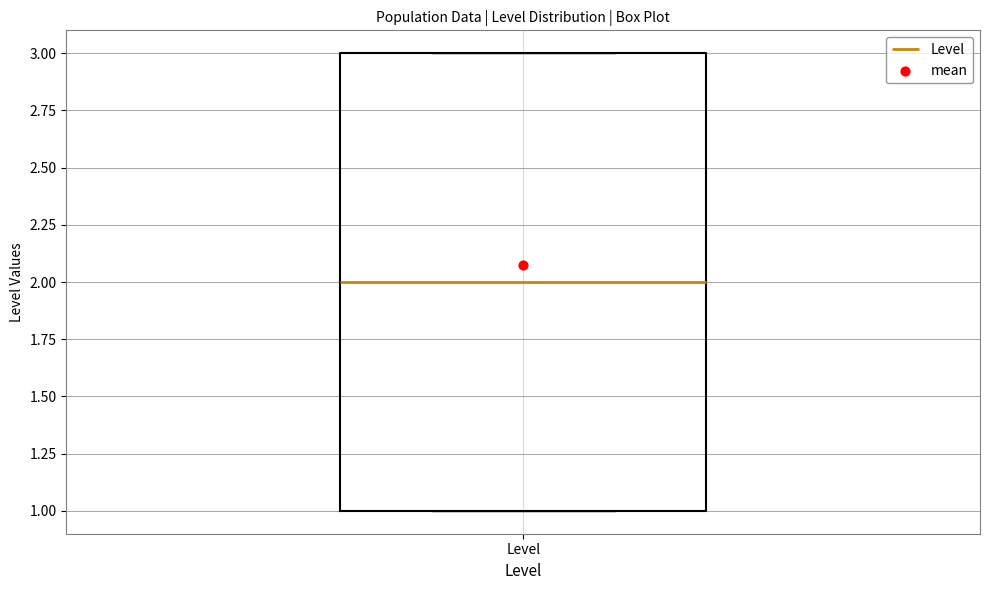

Where is the upper edge of the box for Level on the y-axis? The values are not printed on the chart, so give them approximately, as read against the axis.

3